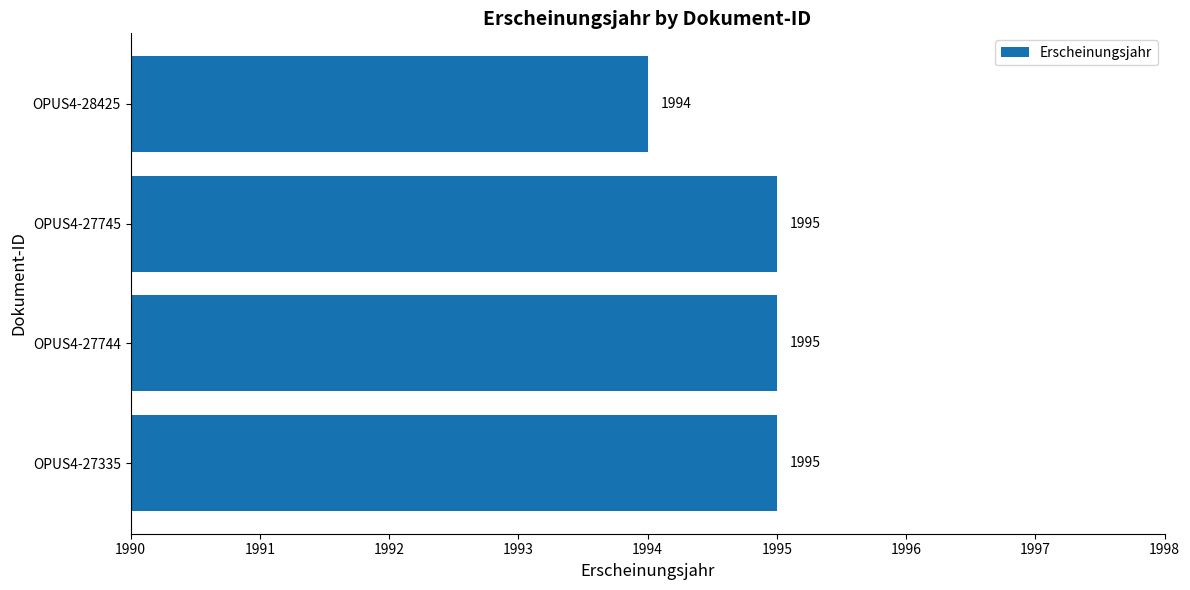

What is the average value?

1995